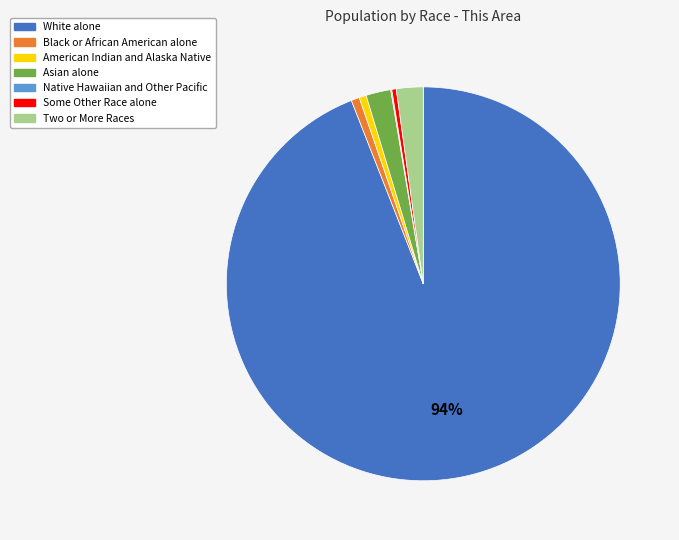

Between Asian alone and Some Other Race alone, which is larger?

Asian alone